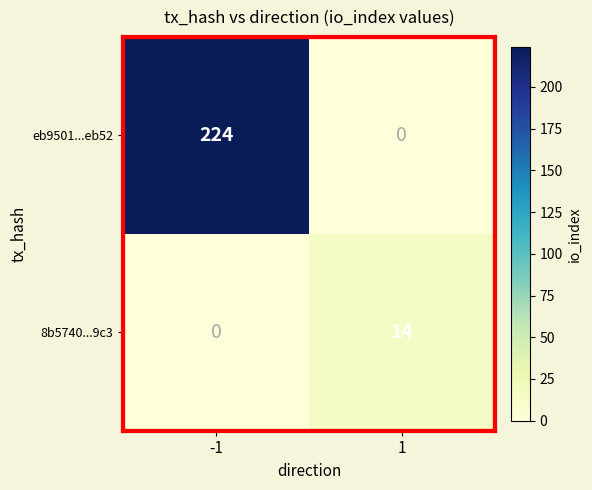

The 8b5740...9c3 series shows -8 at -1. True or false?

False